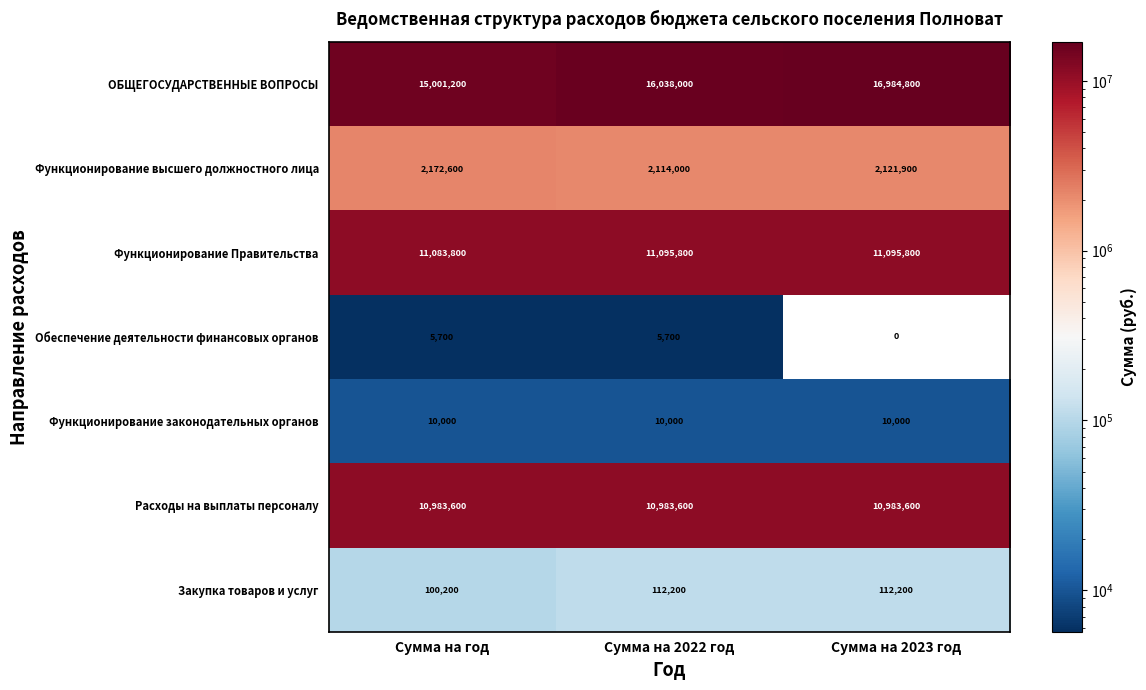

Which series has the largest total across all categories?

ОБЩЕГОСУДАРСТВЕННЫЕ ВОПРОСЫ